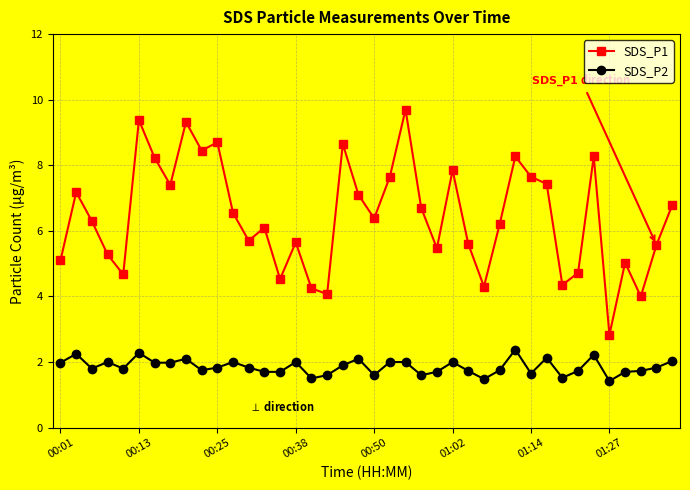

True or false: SDS_P2 has more than 1 interior local peaks.

True